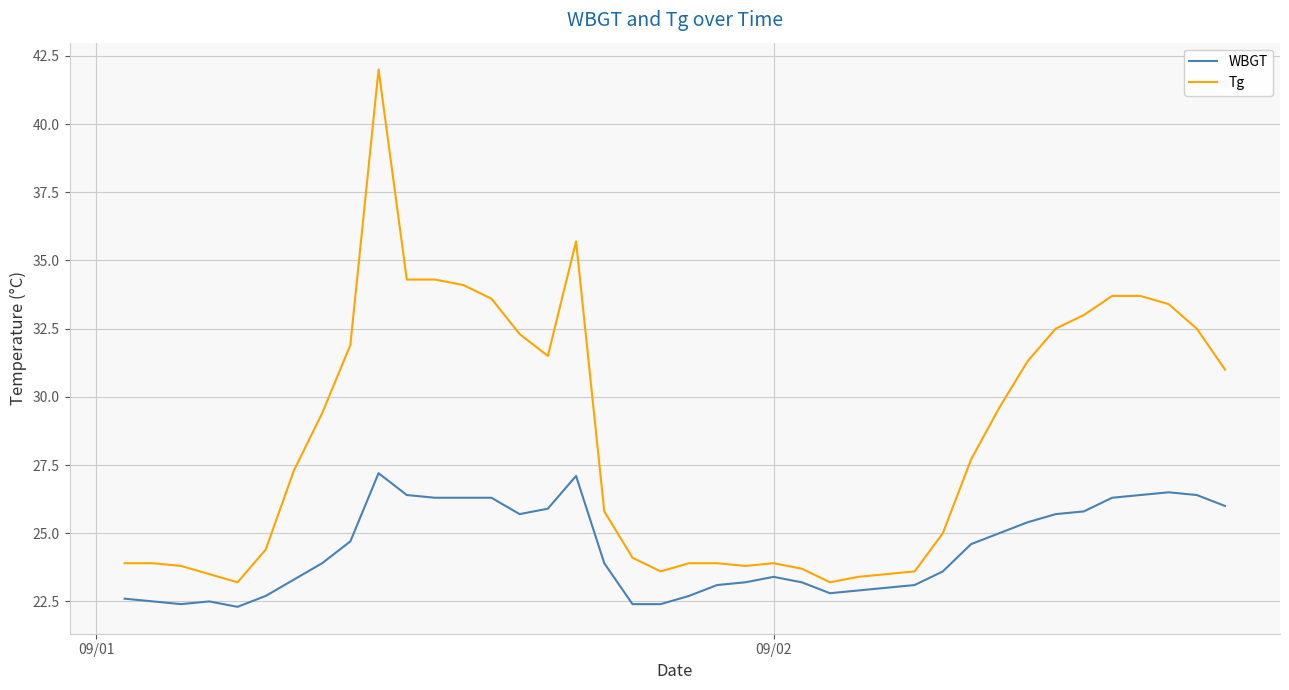

Which series has the widest spread of values?

Tg